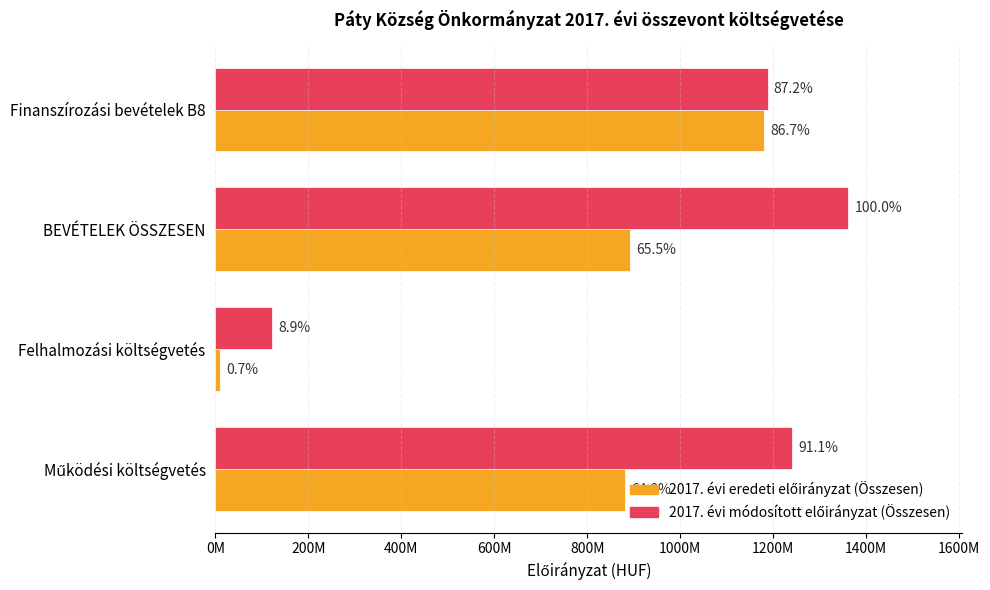

Reading right to left, transcribe all the data shown in this chart.

2017. évi eredeti előirányzat (Összesen): 1180850000	892057000	9823000	882234000
2017. évi módosított előirányzat (Összesen): 1188008429	1361995964	121396640	1240599324